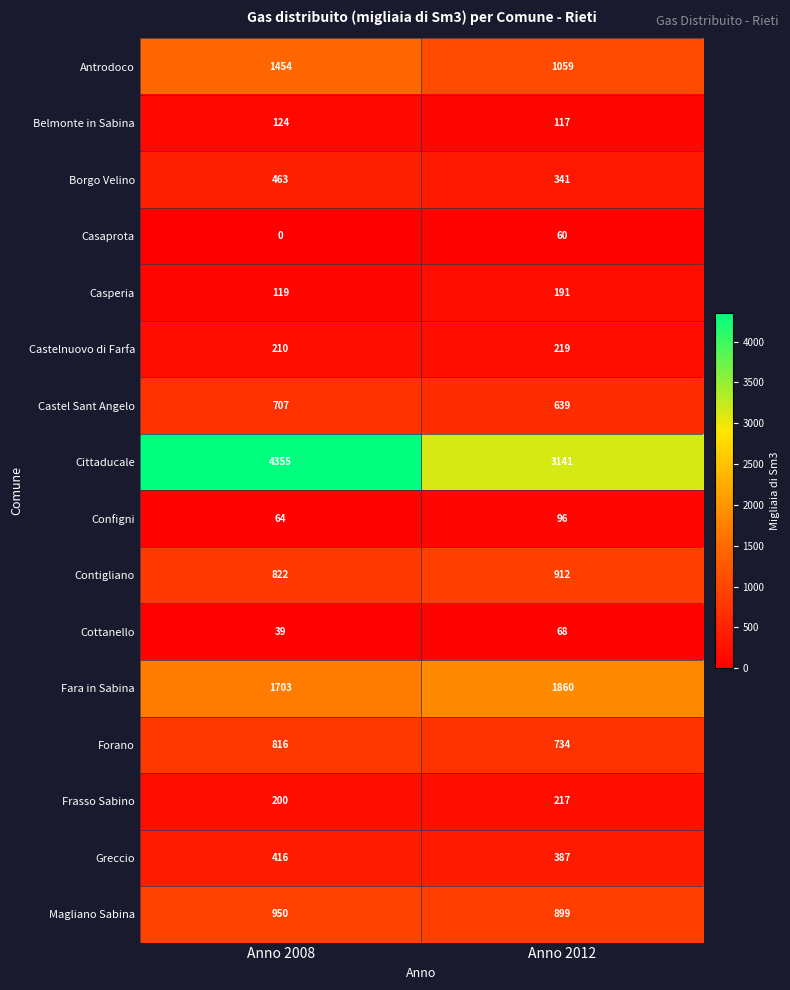

How many categories are shown in the chart?

2